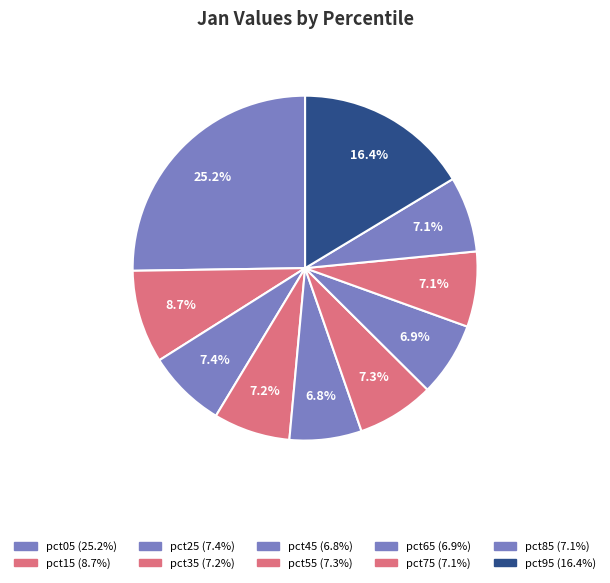

The pct75 slice represents 7% of the pie. True or false?

True